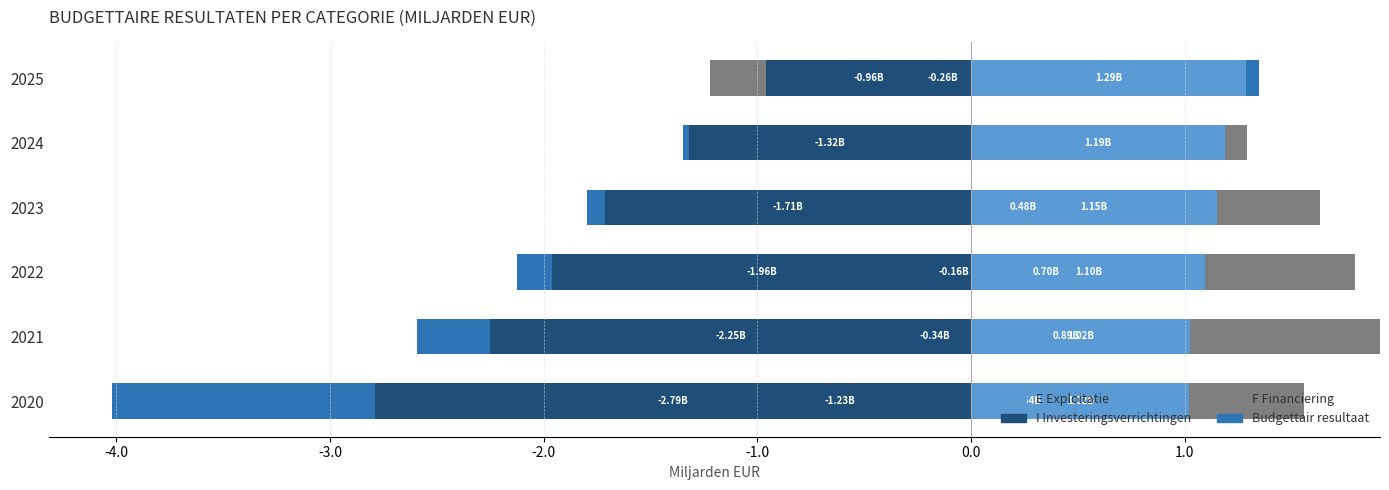

What is the maximum value for E Exploitatie?

1.3